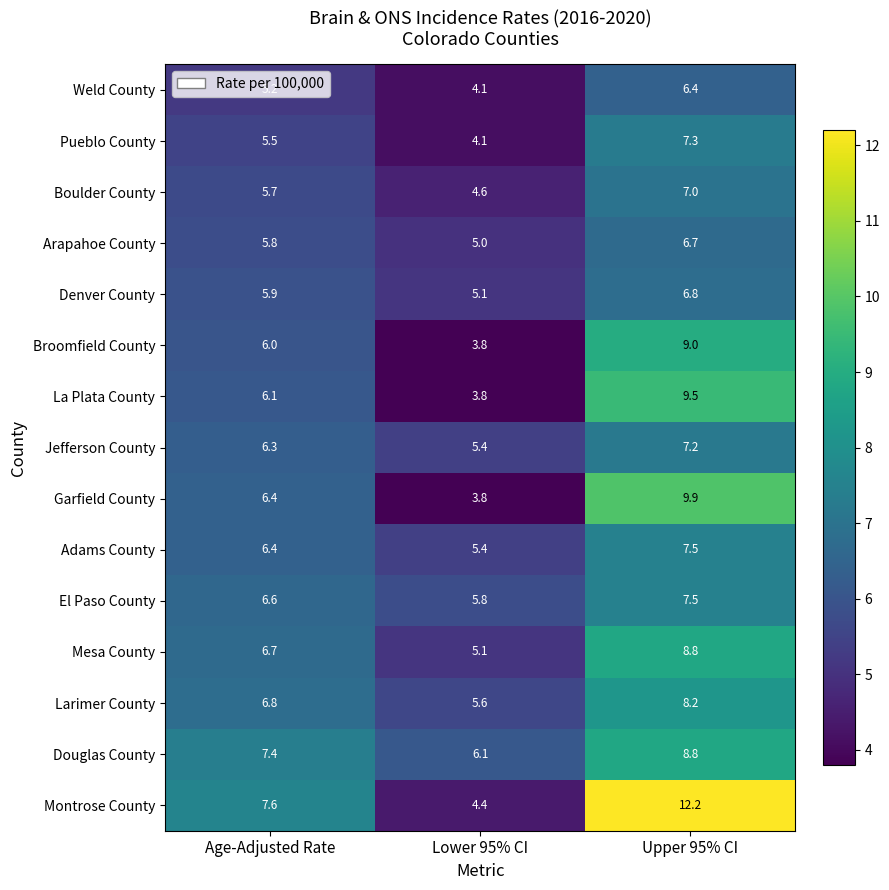

Which series has the largest range (max minus min)?

Montrose County